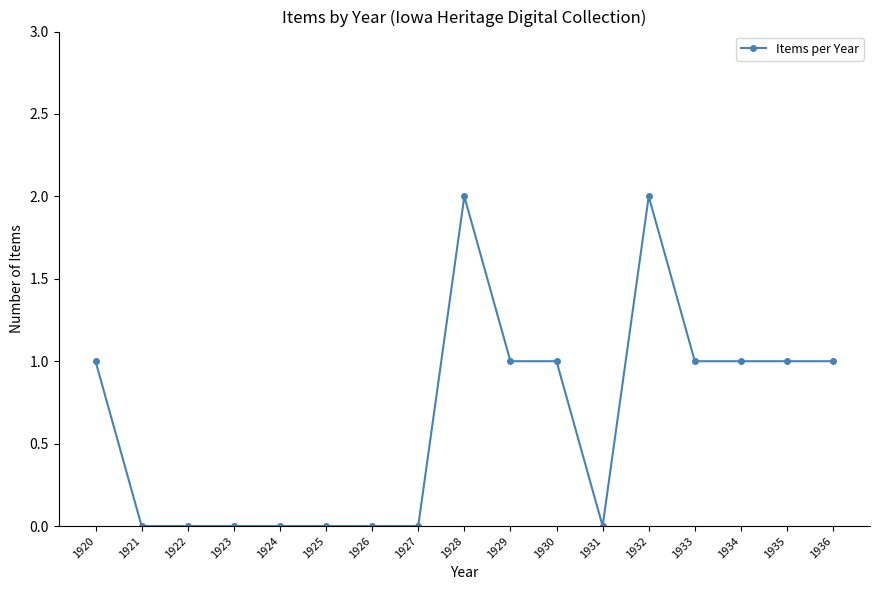

What is the sum of all values?

11